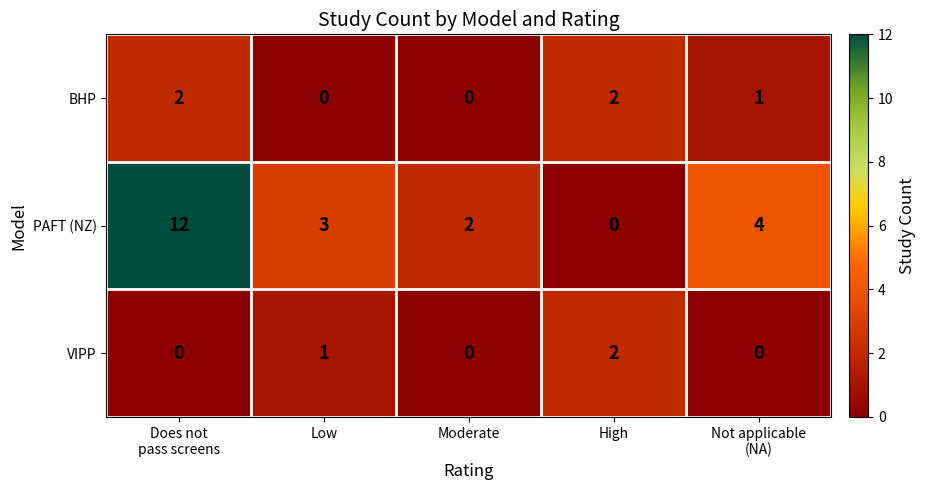

The value of BHP at High is 2. True or false?

True